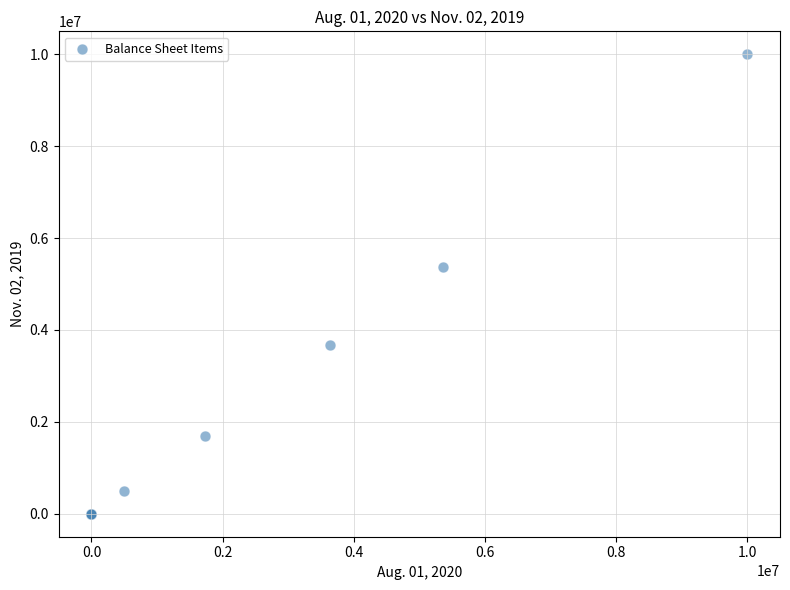

What Y value in the scatter plot is closest to 5000000?

5364907.0